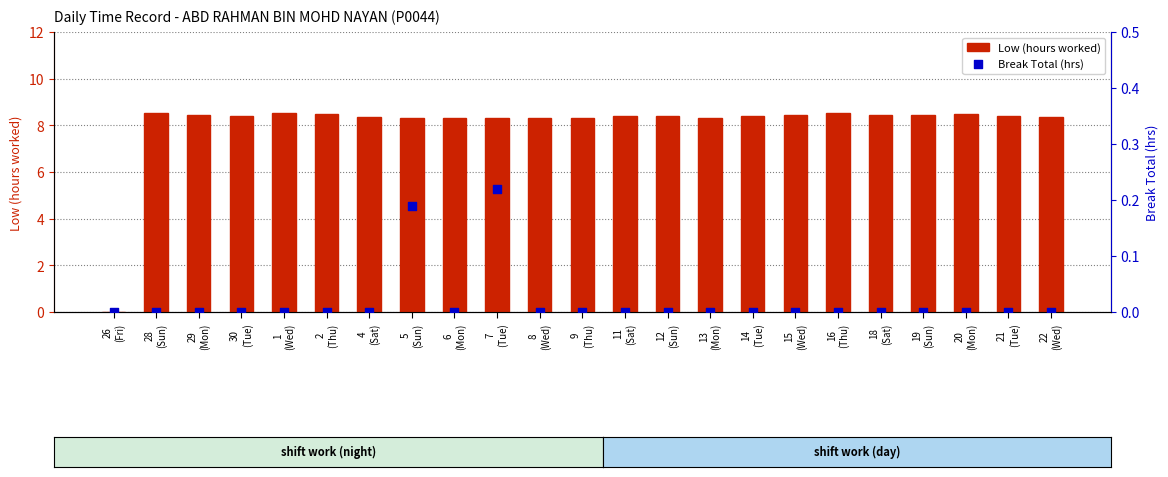

What are all the series names shown in the legend?

Low (hours worked), Break Total (hrs)